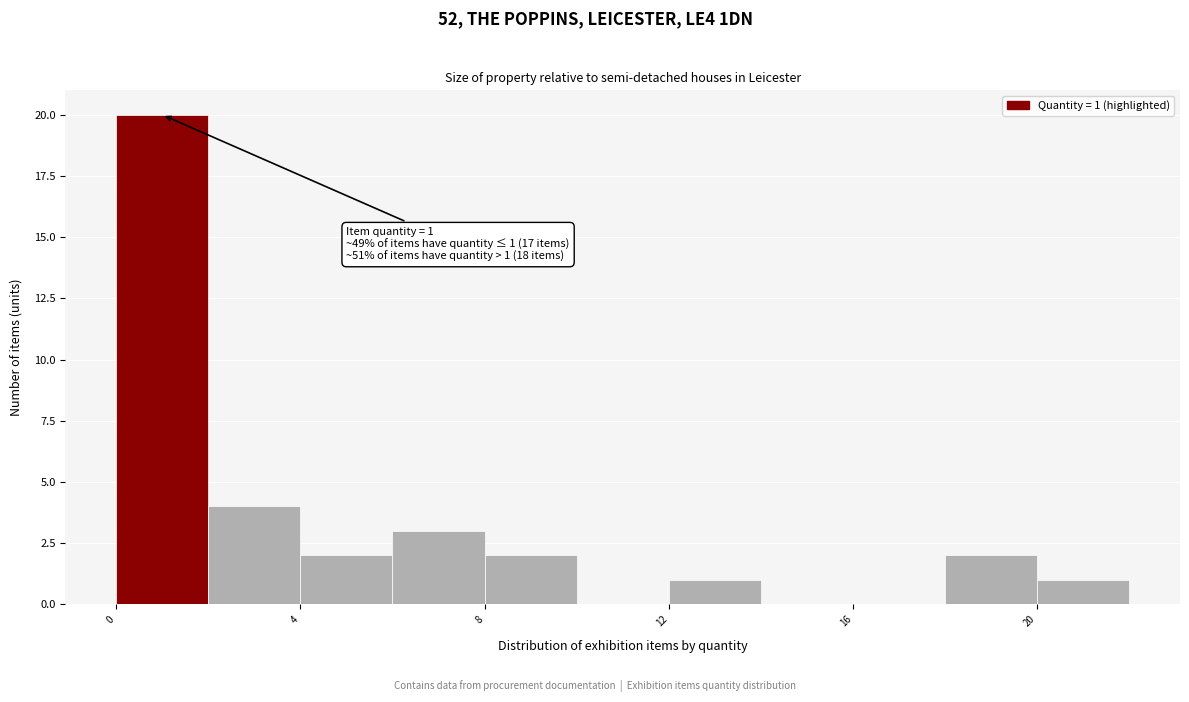

Which range on the x-axis has the tallest bar?

0 to 2